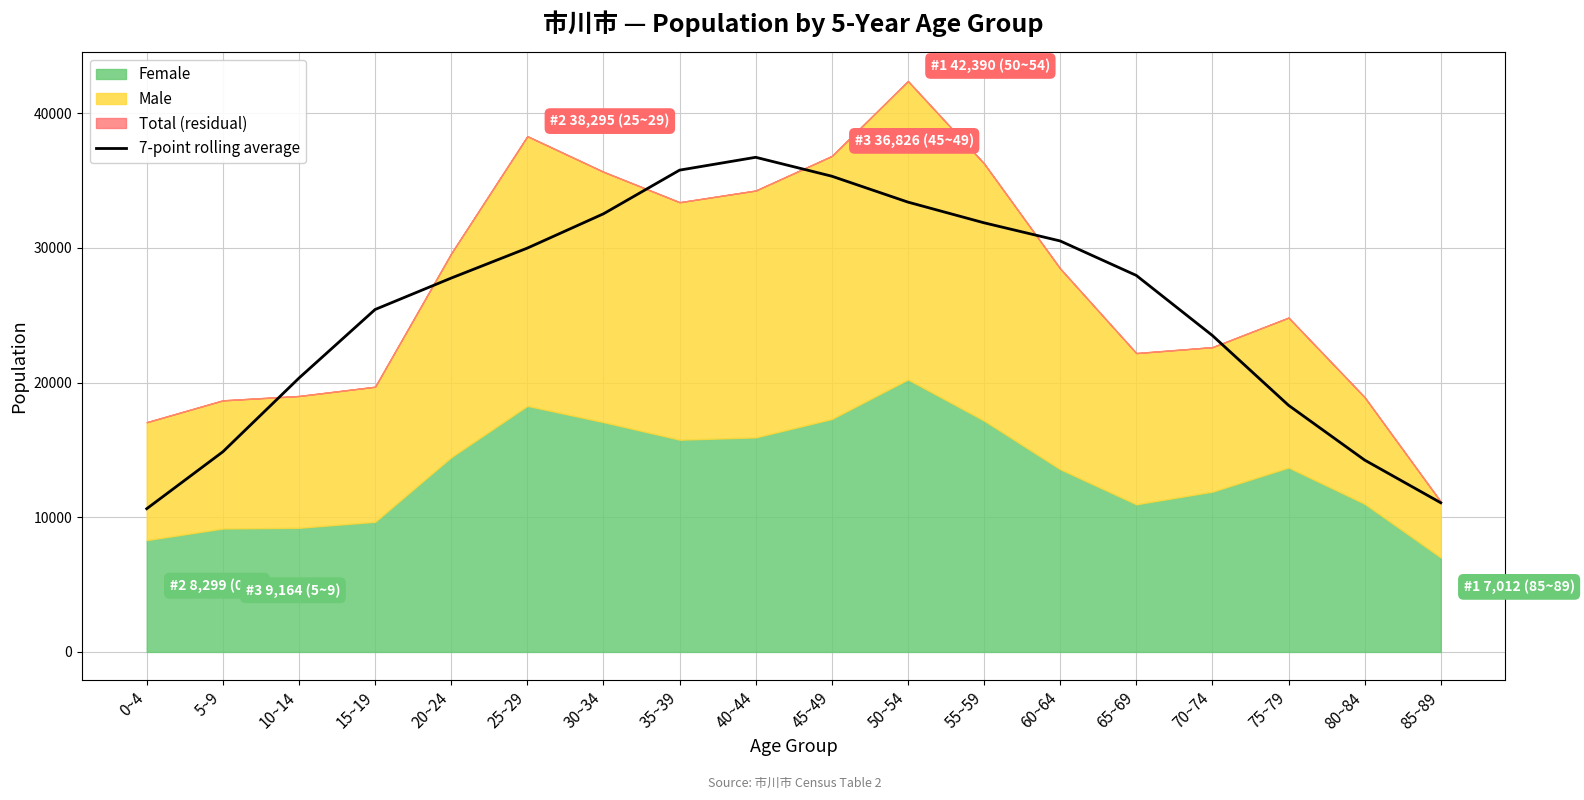

What position from the left is 80~84?

17